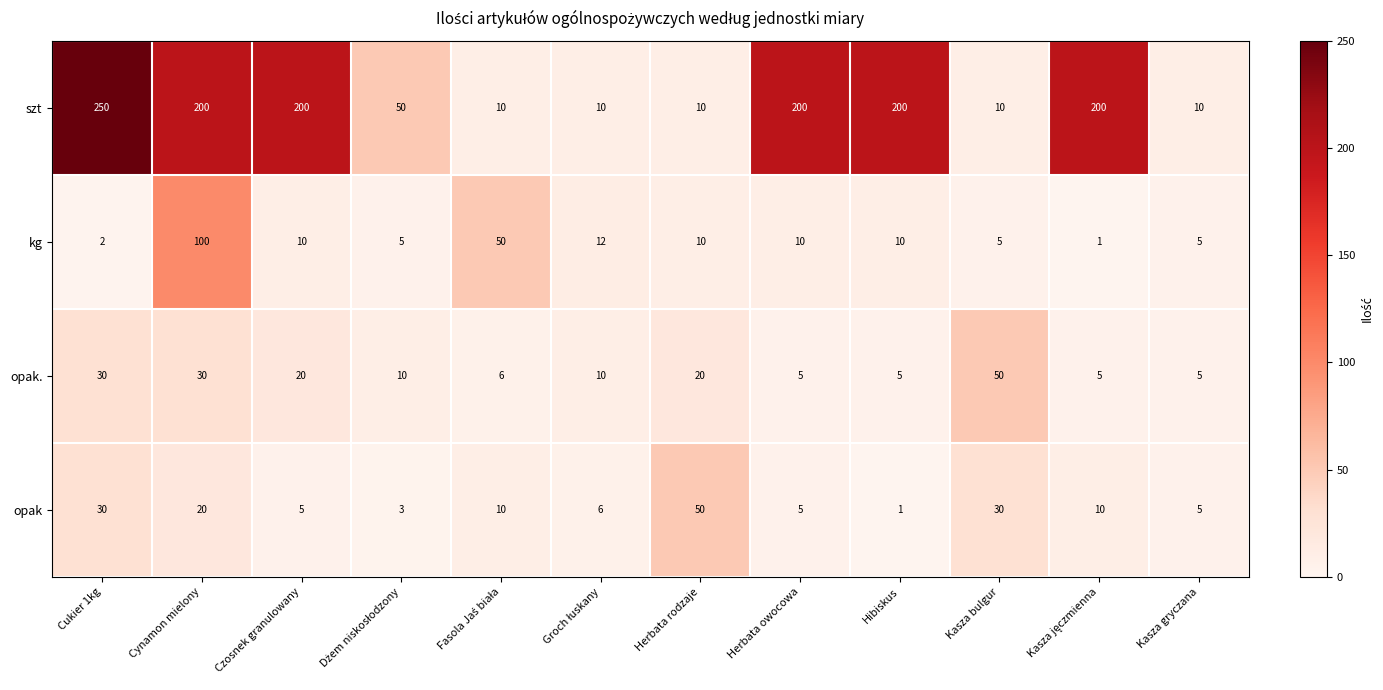

At which category is the sum across all series the highest?

Cynamon mielony